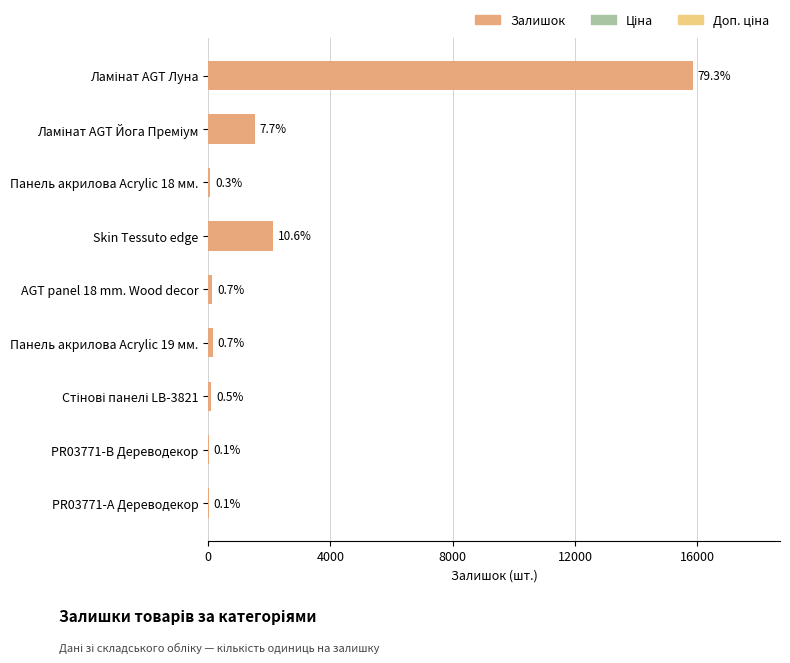

What is the minimum value shown in the chart?

15